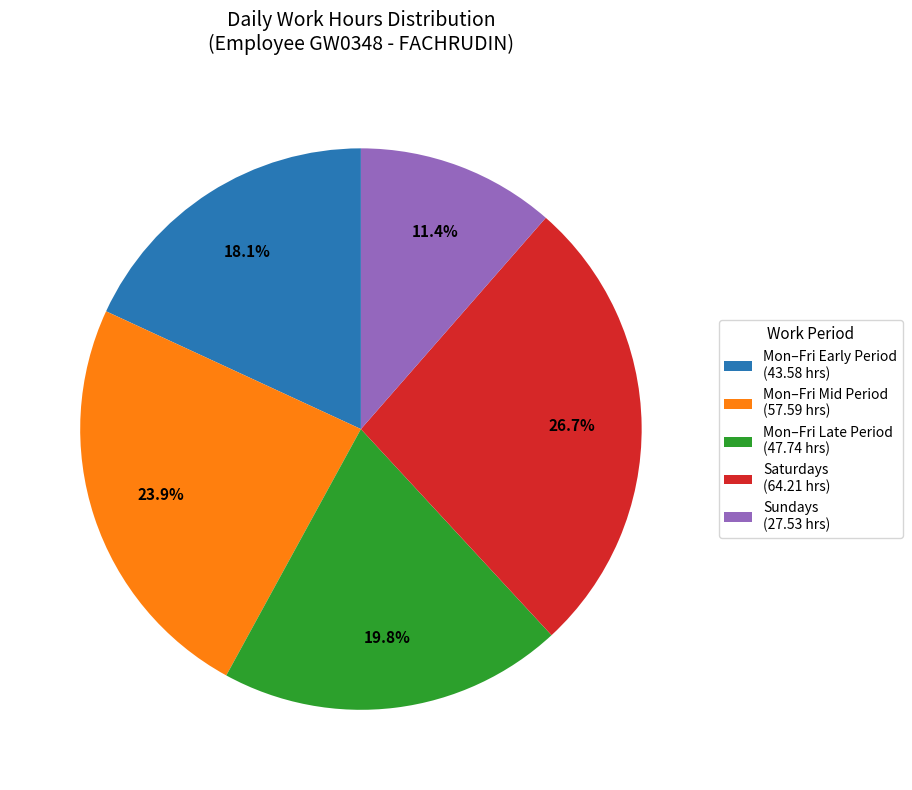

Rank the categories by value from lowest to highest.

Sundays (27.53 hrs), Mon–Fri Early Period (43.58 hrs), Mon–Fri Late Period (47.74 hrs), Mon–Fri Mid Period (57.59 hrs), Saturdays (64.21 hrs)